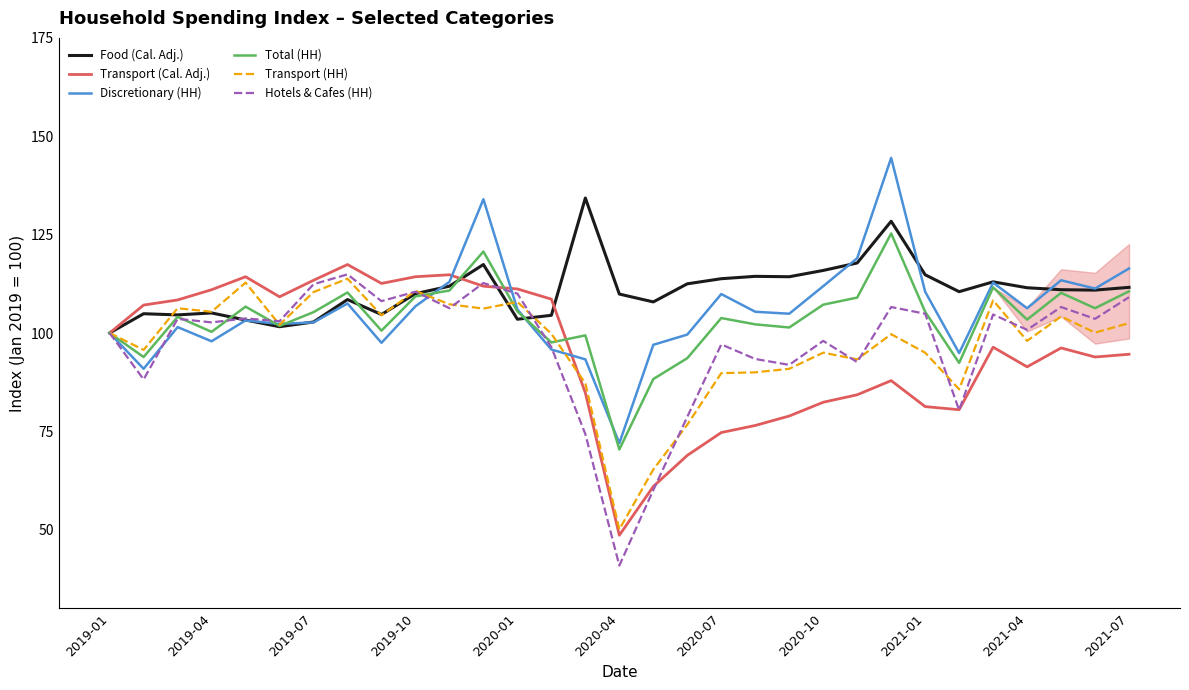

How many lines are shown in the chart?

6